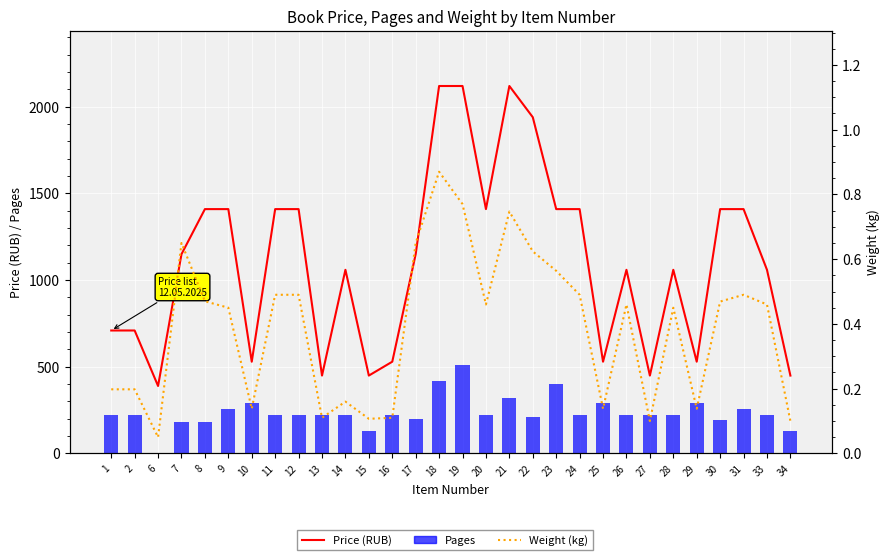

The Weight (kg) series shows 0.1 at 29. True or false?

True